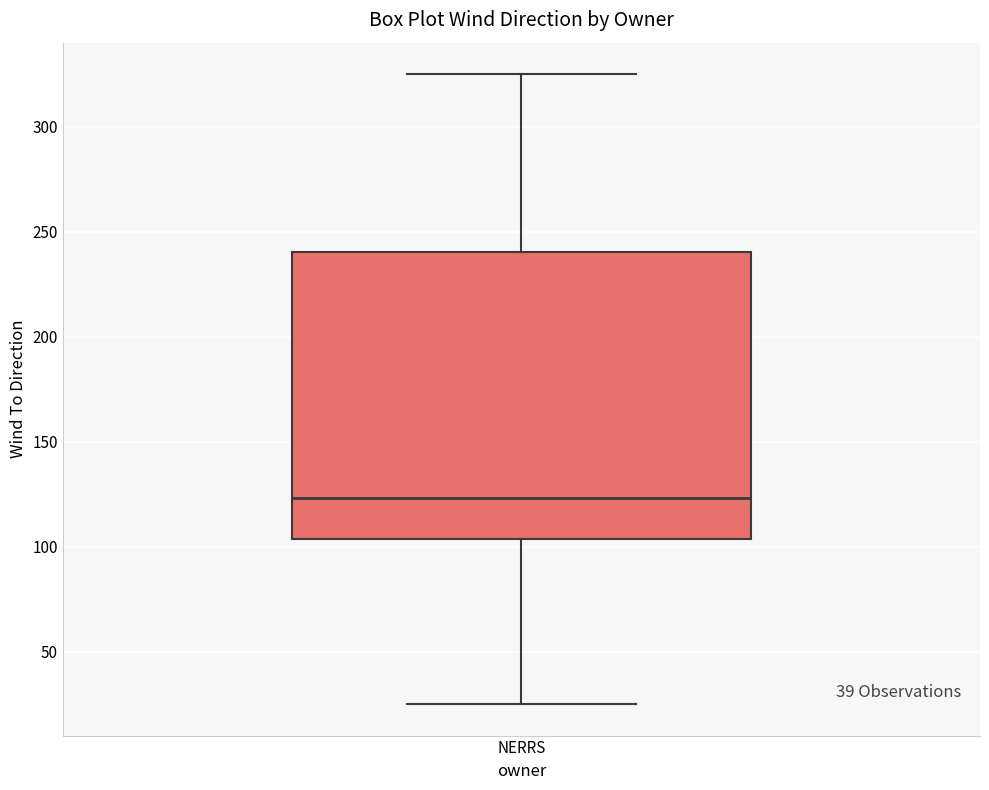

Transcribe this box plot: give where the median line is, the range the box spans, and where the two whiskers end, as read against the y-axis. The values are not printed on the chart, so give them approximately, as read against the axis.

median 125, box 105 to 240, whiskers 25 to 325